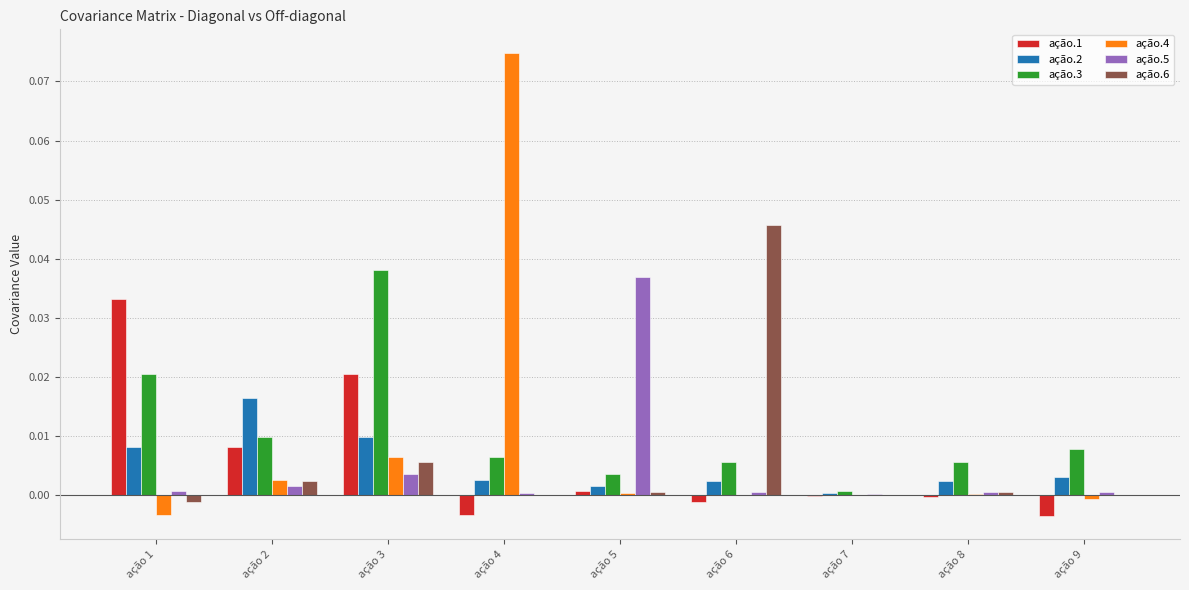

The value of ação.5 at ação 4 is 0.0. True or false?

True